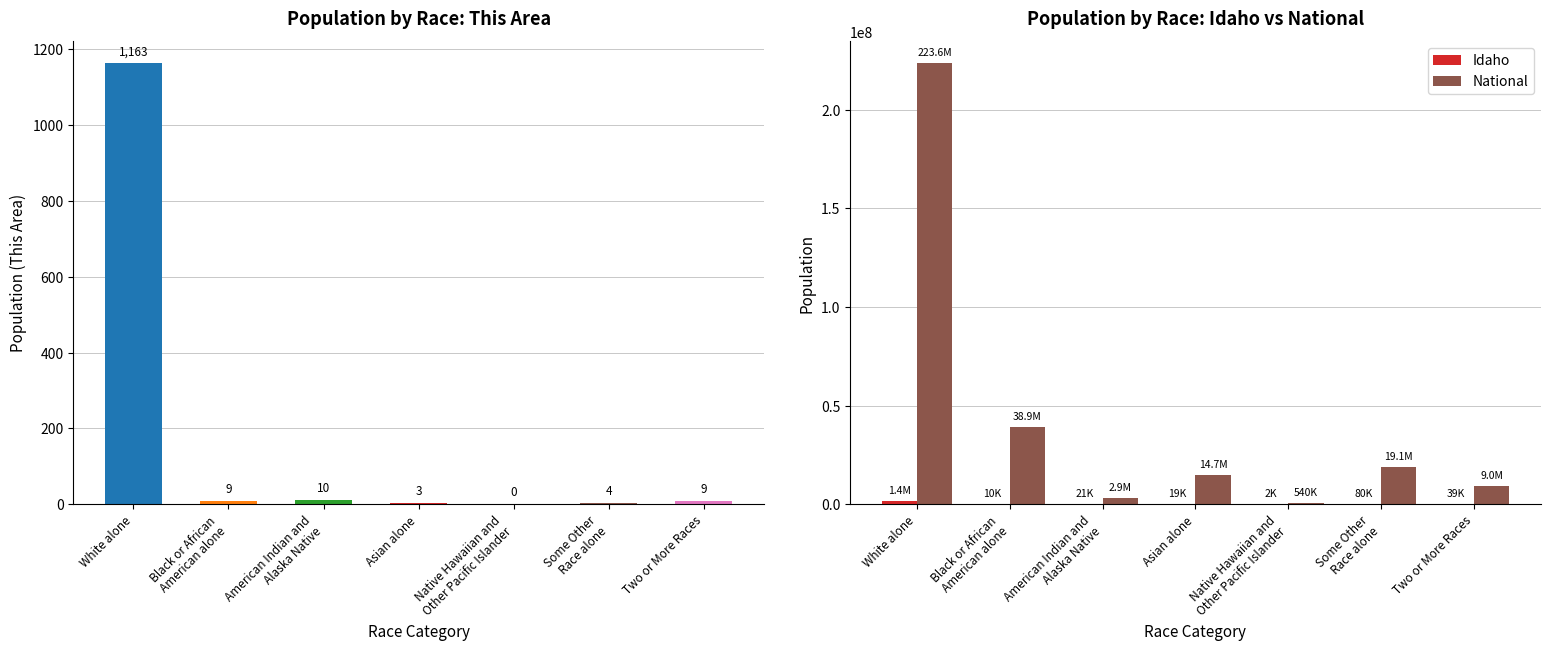

What is the label of the 1st bar from the left?

White alone